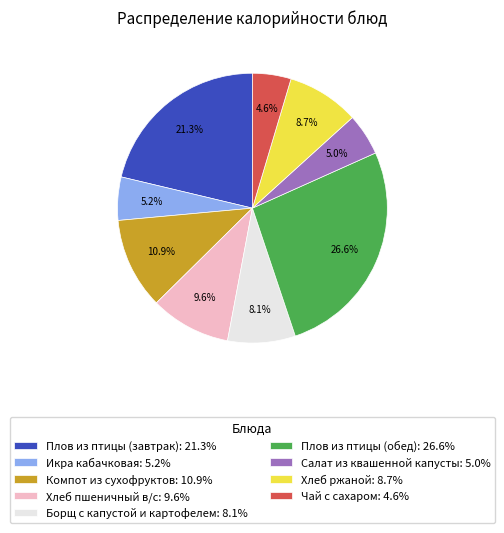

Between Хлеб ржаной: 8.7% and Салат из квашенной капусты: 5.0%, which is larger?

Хлеб ржаной: 8.7%